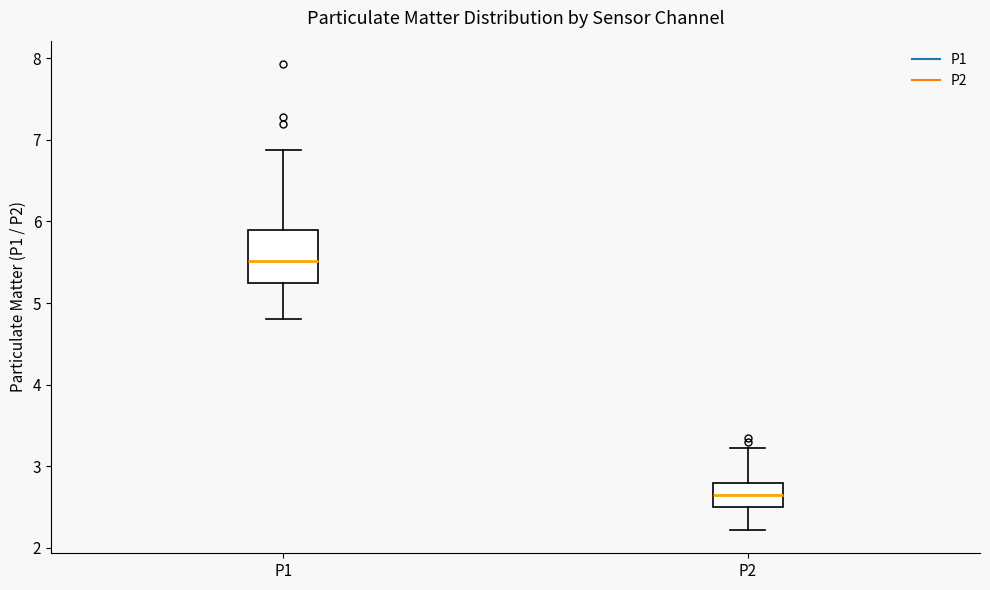

Where is the upper edge of the box for P1 on the y-axis? The values are not printed on the chart, so give them approximately, as read against the axis.

5.9